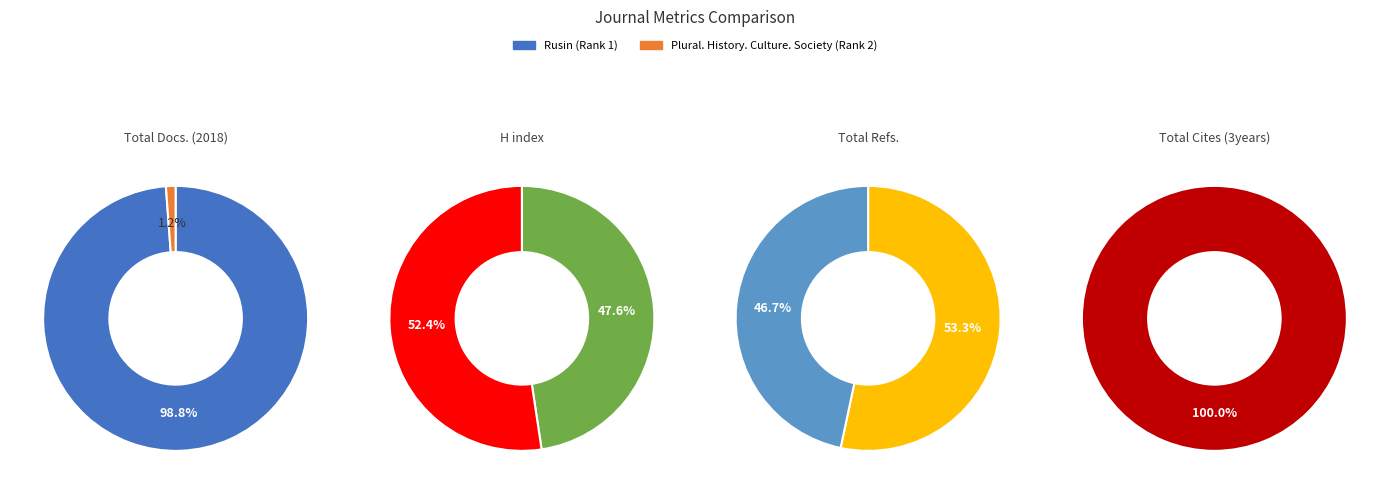

What percentage is the Plural. History. Culture. Society (Rank 2) slice, to the nearest percent?

47%